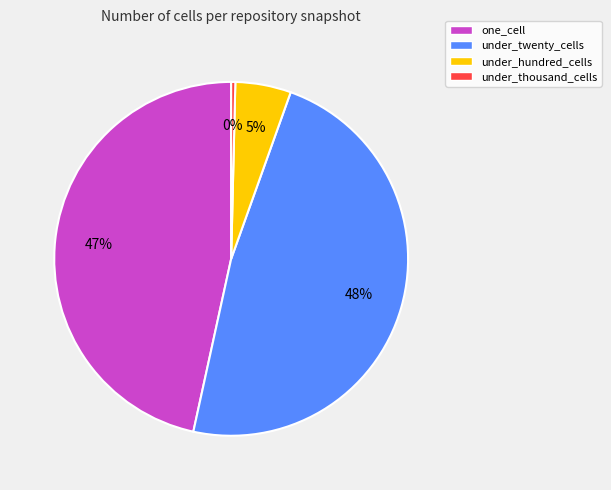

To the nearest percent, what is the combined percentage of under_hundred_cells and one_cell?

52%